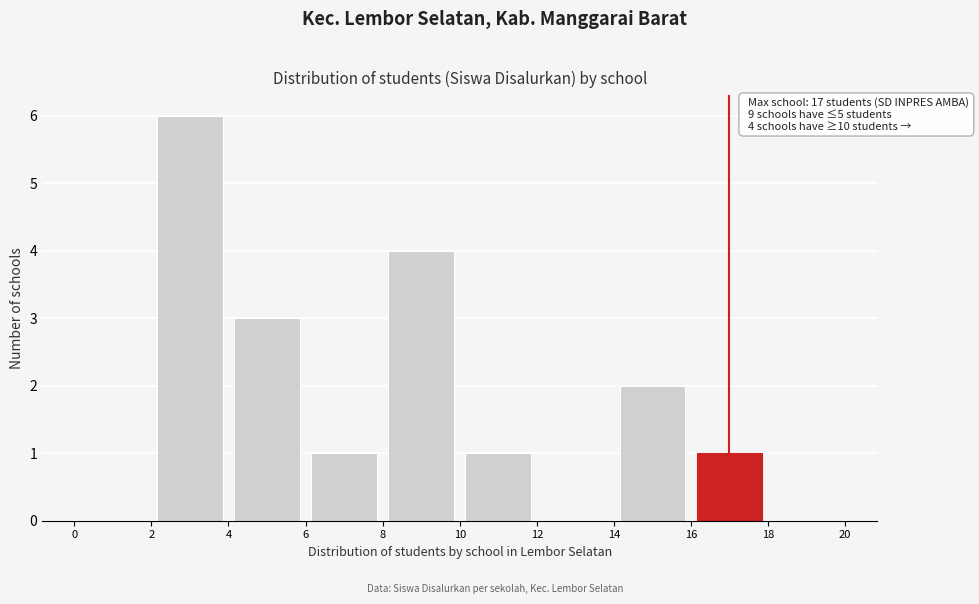

Which range on the x-axis has the tallest bar?

2 to 4